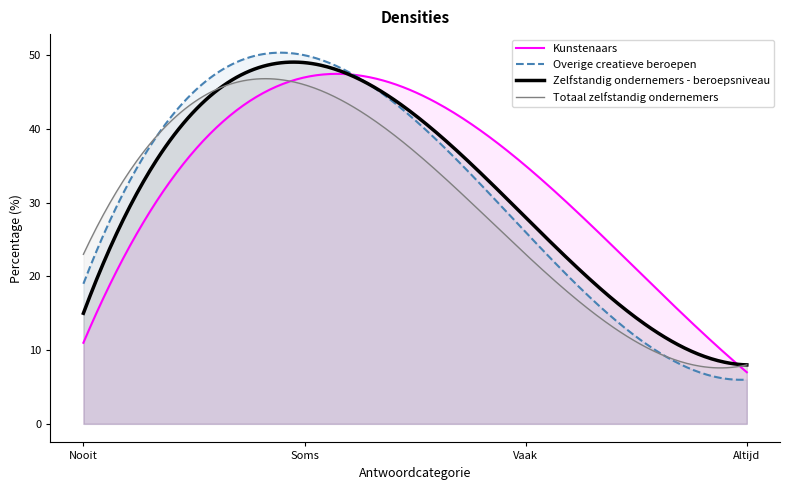

At how many categories does at least one series exceed 15?

3